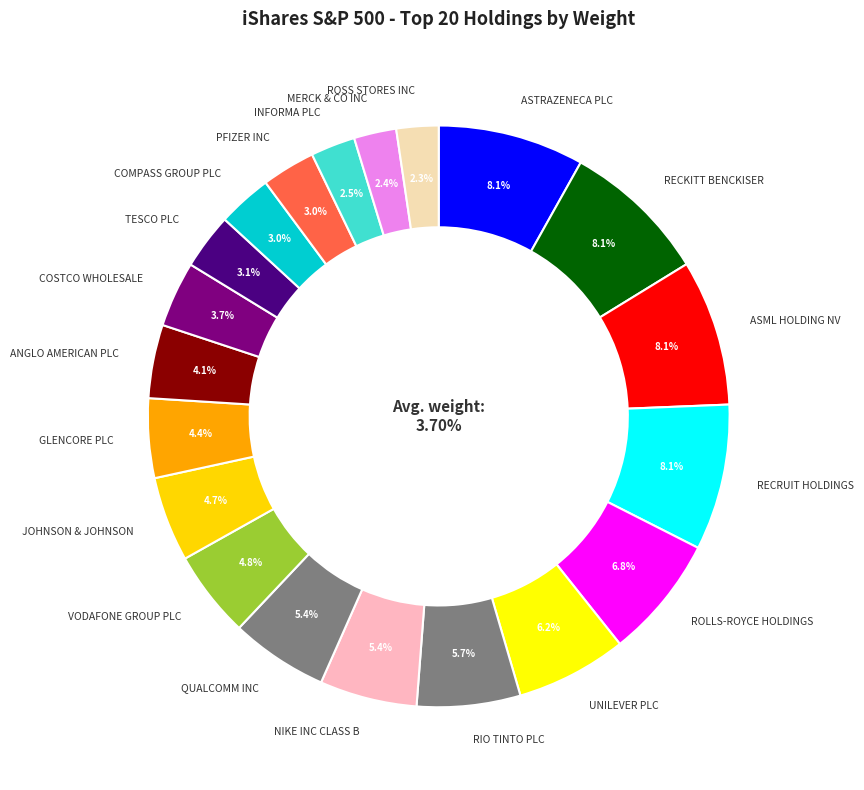

To the nearest percent, what percentage of the pie is COMPASS GROUP PLC?

3%